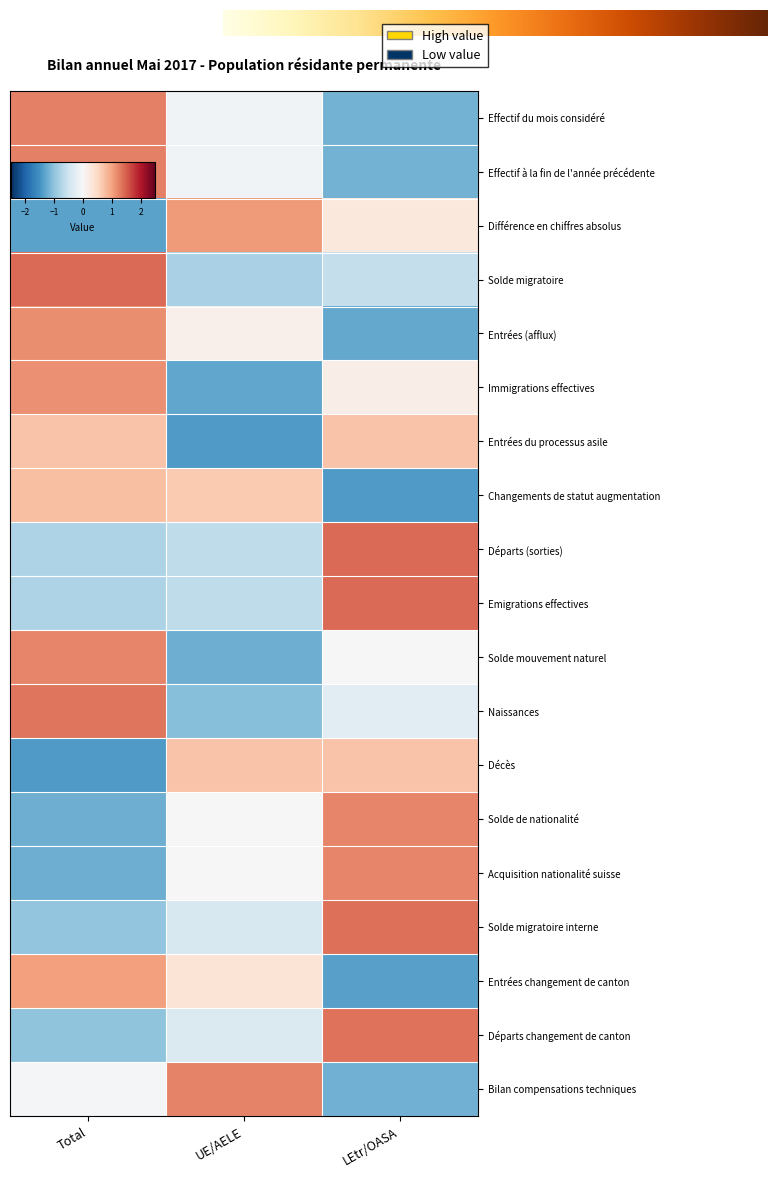

How many data points does each series have?

3